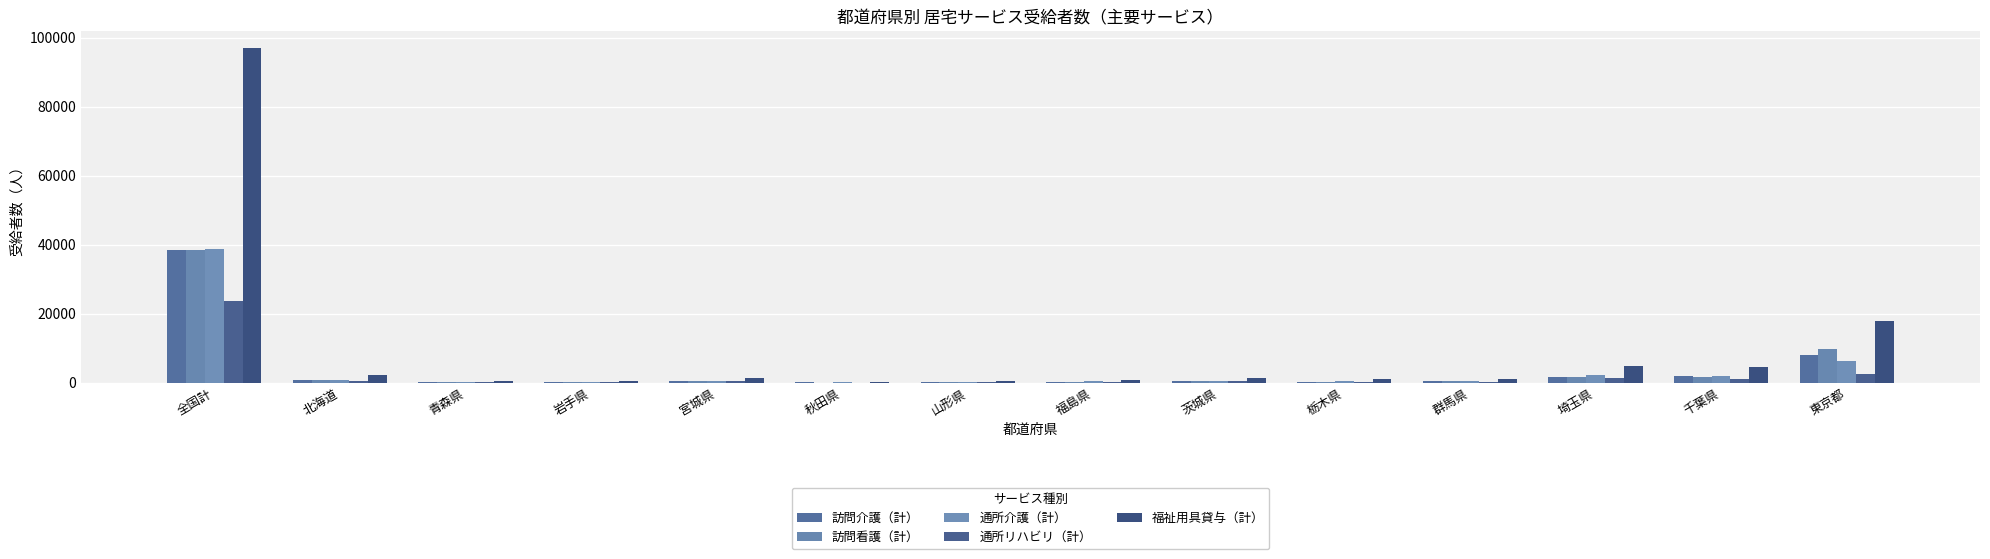

At which category does the chart reach its minimum across all series?

秋田県